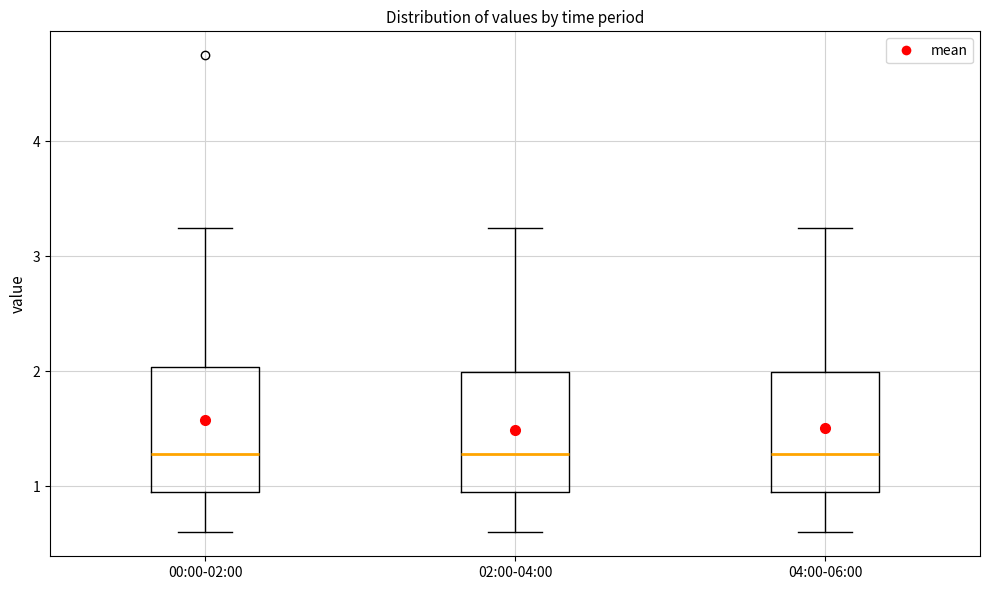

Reading left to right, transcribe this box plot: for each box, give where its median line is, the range the box spans, and where its two whiskers end, as read against the y-axis. The values are not printed on the chart, so give them approximately, as read against the axis.

00:00-02:00: median 1.3, box 1.0 to 2.0, whiskers 0.6 to 3.3
02:00-04:00: median 1.3, box 1.0 to 2.0, whiskers 0.6 to 3.3
04:00-06:00: median 1.3, box 1.0 to 2.0, whiskers 0.6 to 3.3